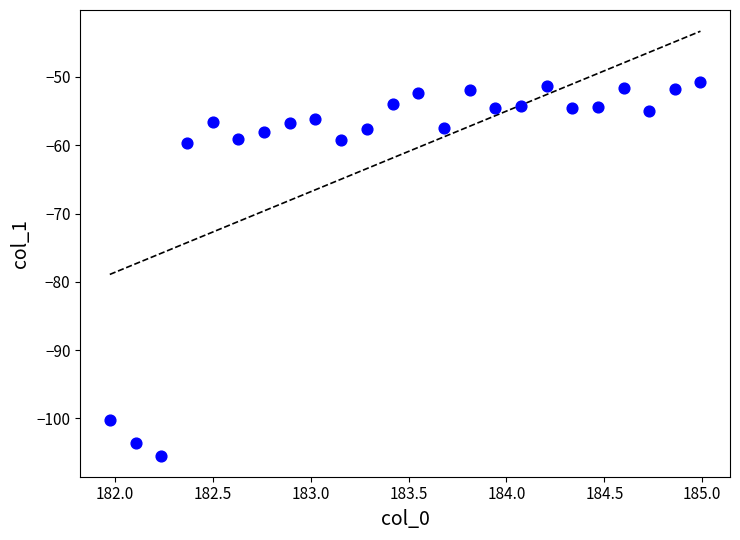

What is the range of X values (max minus min)?

3.0